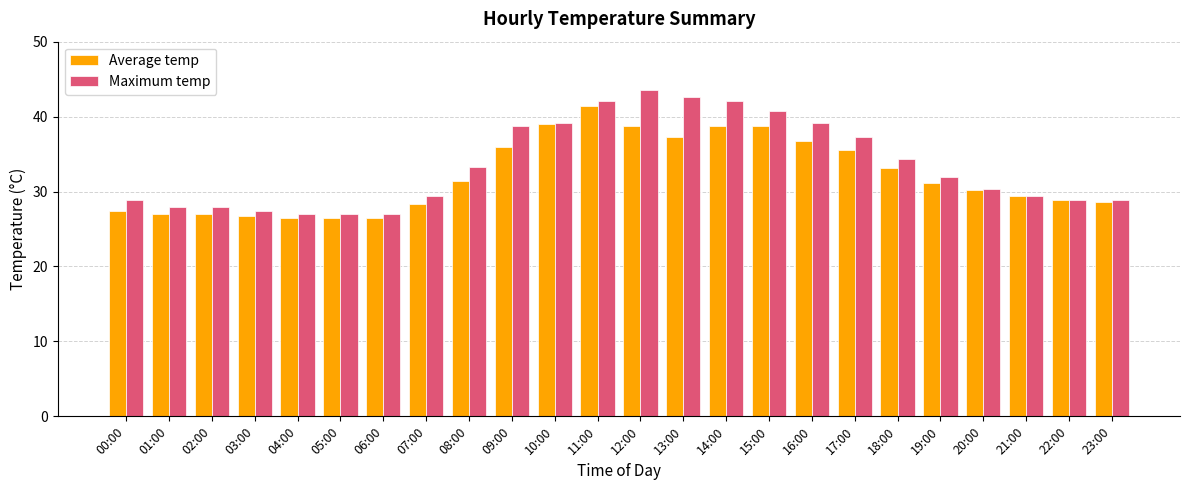

The value of Average temp at 12:00 is 38.7. True or false?

True